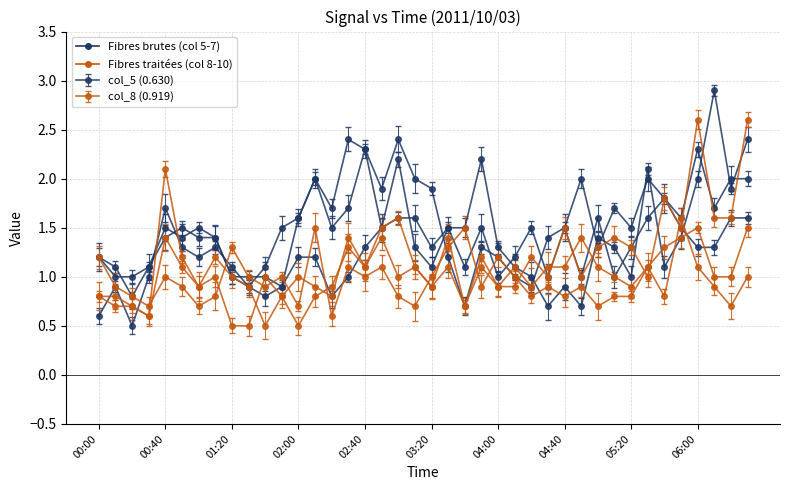

Which series has the widest spread of values?

col_5 (0.630)